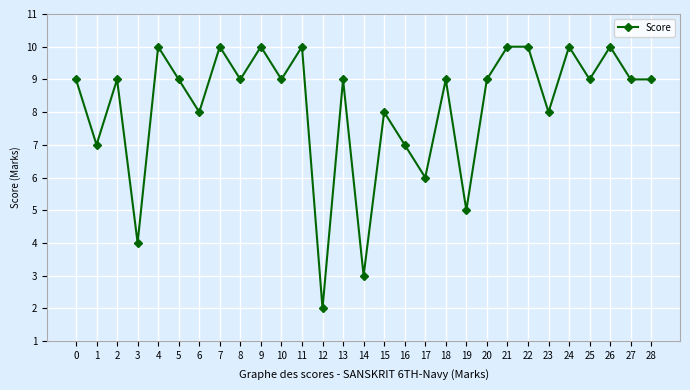

What is the value of the 4th point from the left?

4